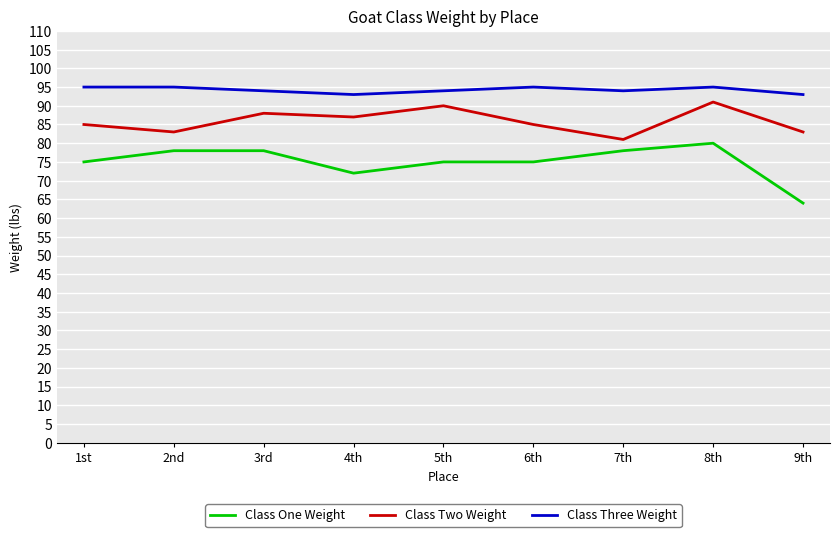

What is the difference between the maximum and minimum values in the Class Two Weight series?

10